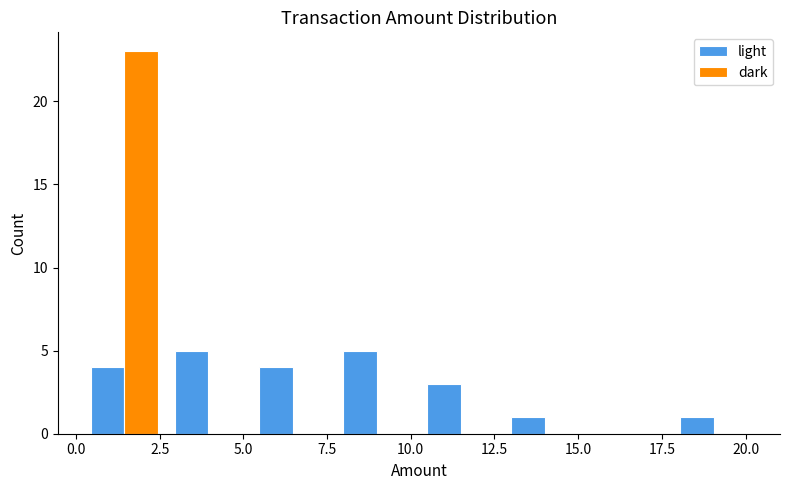

Reading left to right, transcribe this chart: for each range on the x-axis, give the height of each series' bar. Neither the bar edges nor the heights are printed on the chart, so give them approximately, as read against the axes.

0.0 to 2.5: light=4	dark=23
2.5 to 5.0: light=5	dark=0
5.0 to 7.5: light=4	dark=0
7.5 to 10.0: light=5	dark=0
10.0 to 13.0: light=3	dark=0
13.0 to 15.5: light=1	dark=0
15.5 to 18.0: light=0	dark=0
18.0 to 20.5: light=1	dark=0